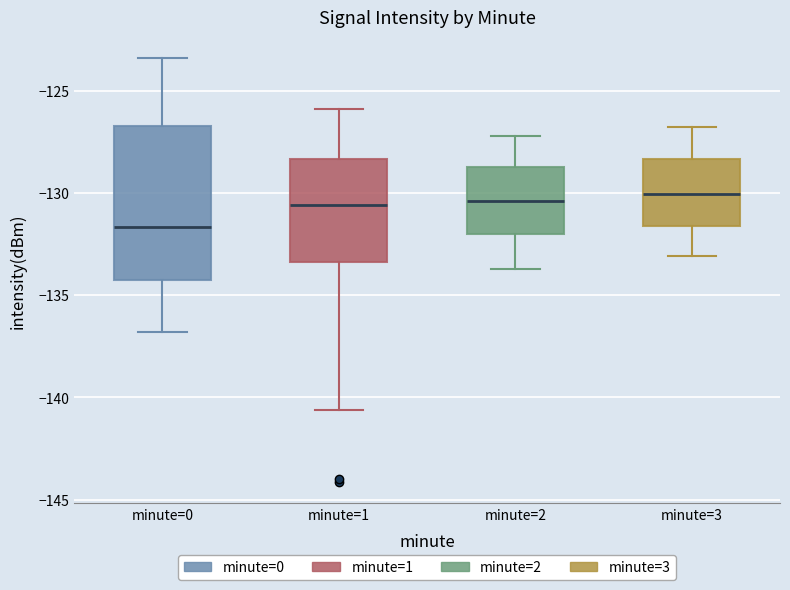

Reading left to right, read every box against the y-axis: the position of its median line, the range the box covers, and the ends of its whiskers. The values are not printed on the chart, so give them approximately, as read against the axis.

minute=0: median -131.5, box -134.5 to -126.5, whiskers -137.0 to -123.5
minute=1: median -130.5, box -133.5 to -128.5, whiskers -140.5 to -126.0
minute=2: median -130.5, box -132.0 to -128.5, whiskers -133.5 to -127.0
minute=3: median -130.0, box -131.5 to -128.5, whiskers -133.0 to -127.0